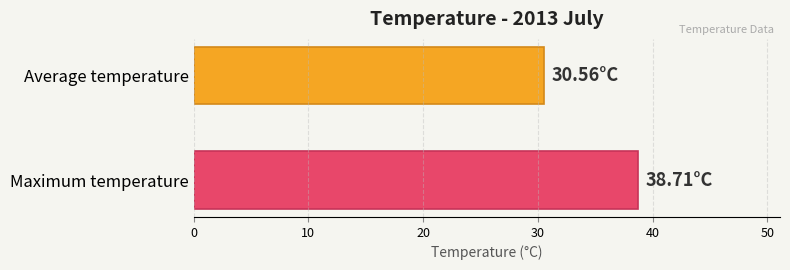

What is the average value?

34.6